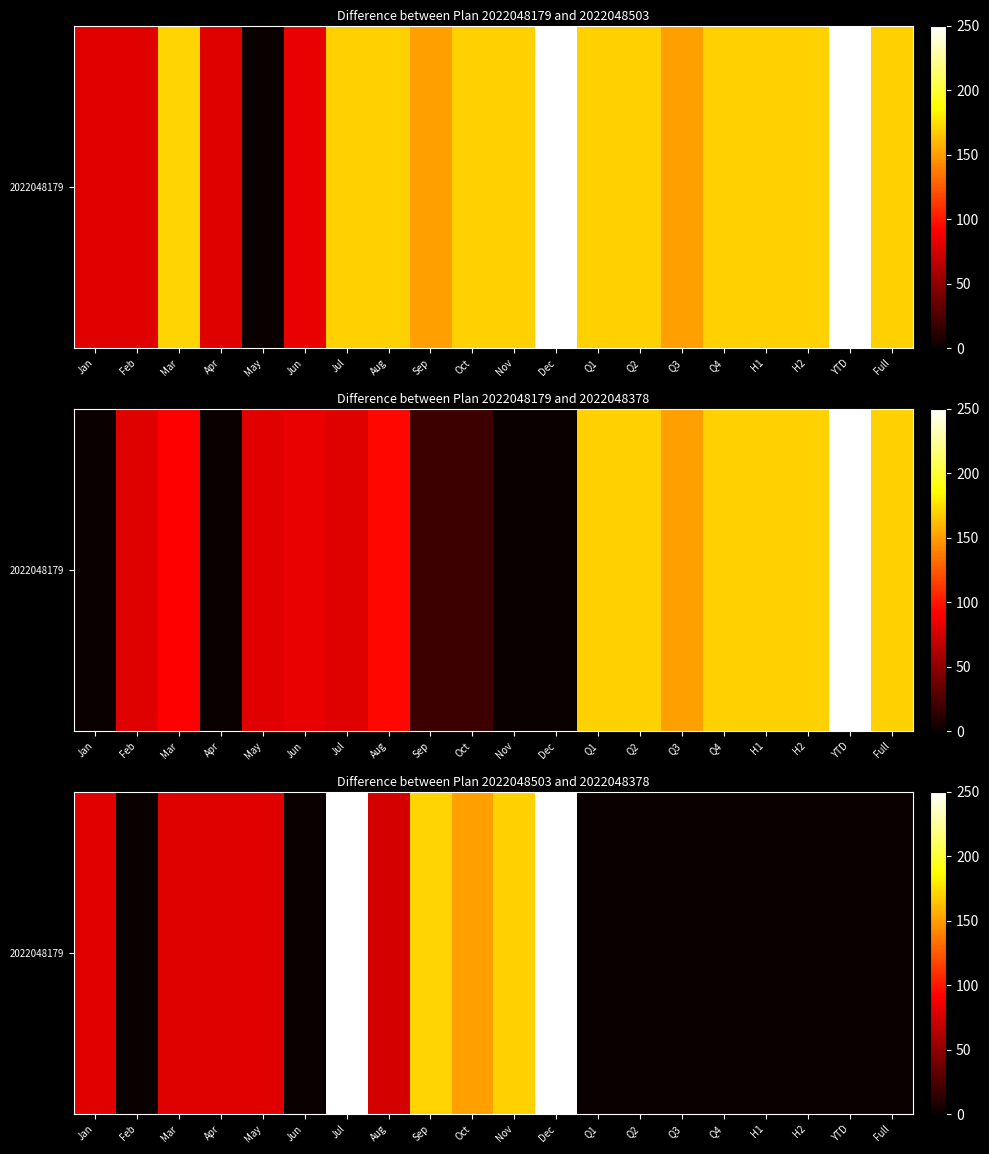

Which category has the highest value across all series?

Dec